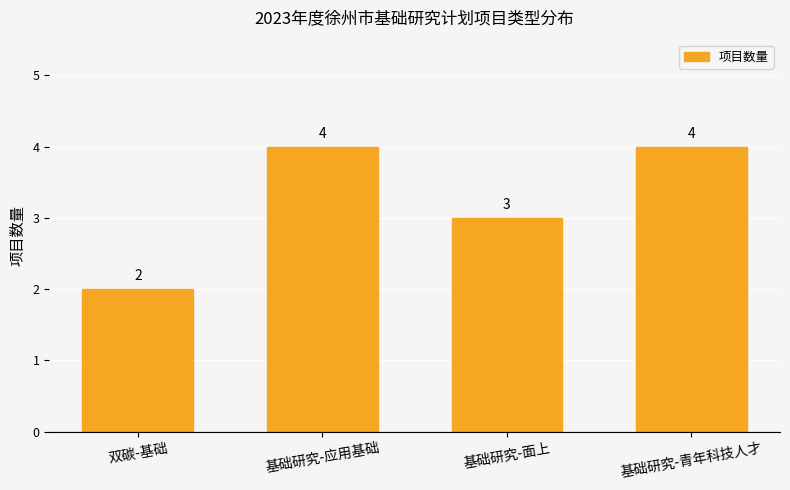

What is the difference between the maximum and second lowest values?

1